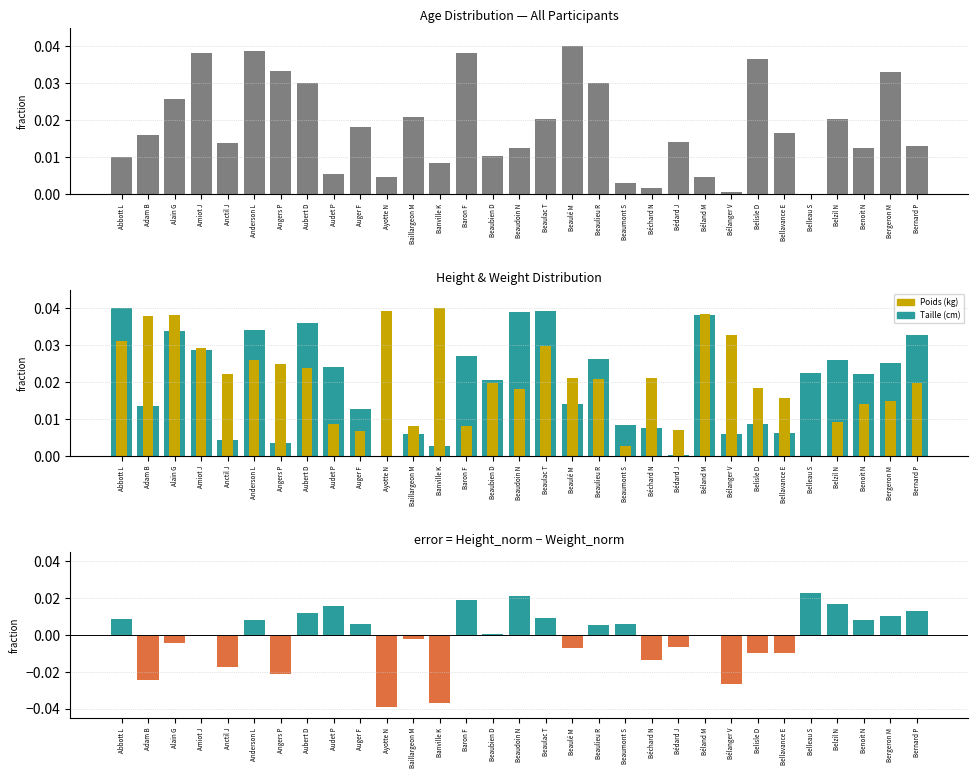

At how many categories does at least one series exceed 0?

31